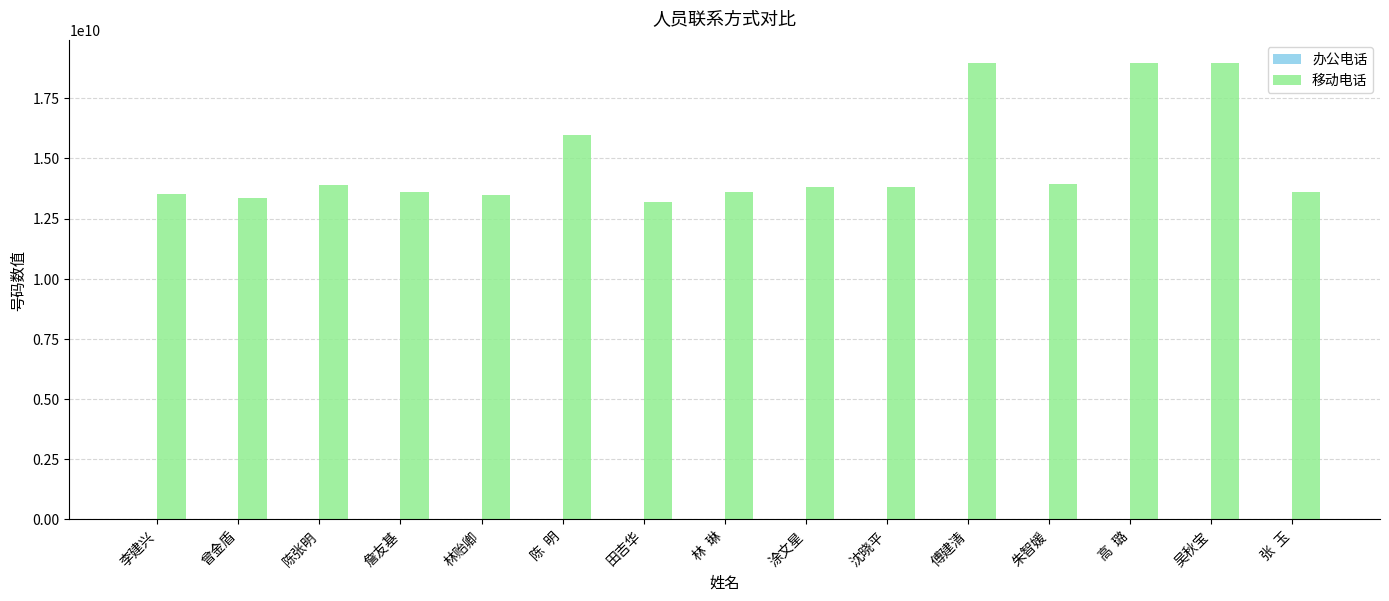

Is it true that 移动电话 equals 19819774906 at 李建兴?

False